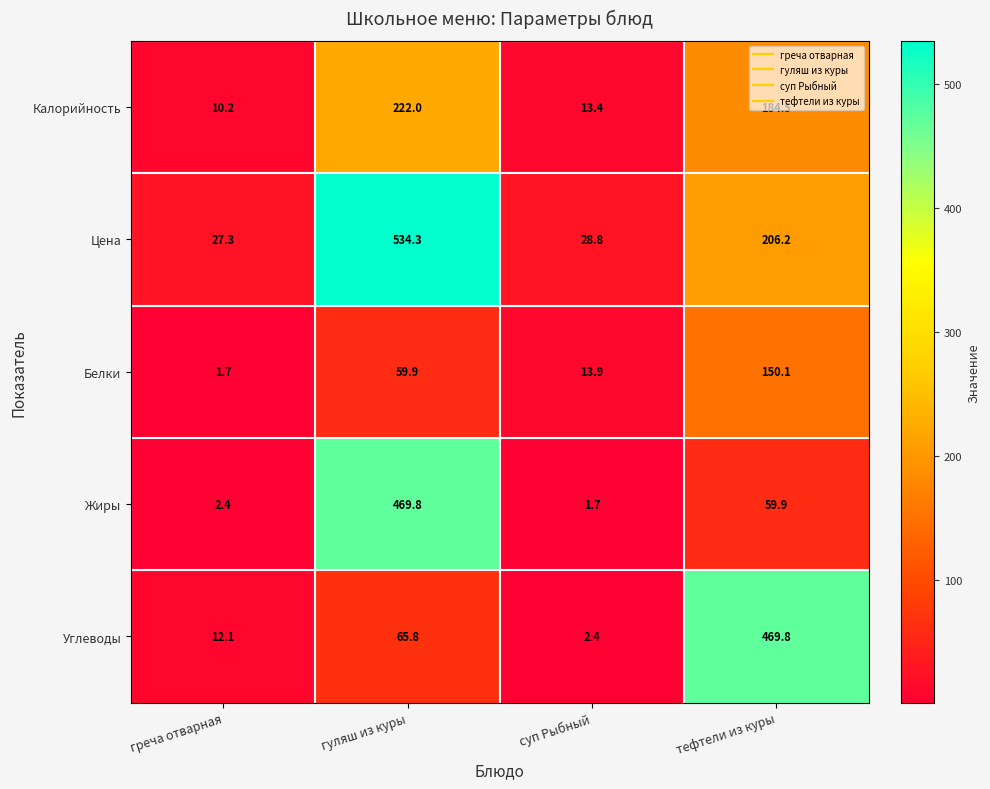

Which series changed the most between греча отварная and тефтели из куры?

Углеводы